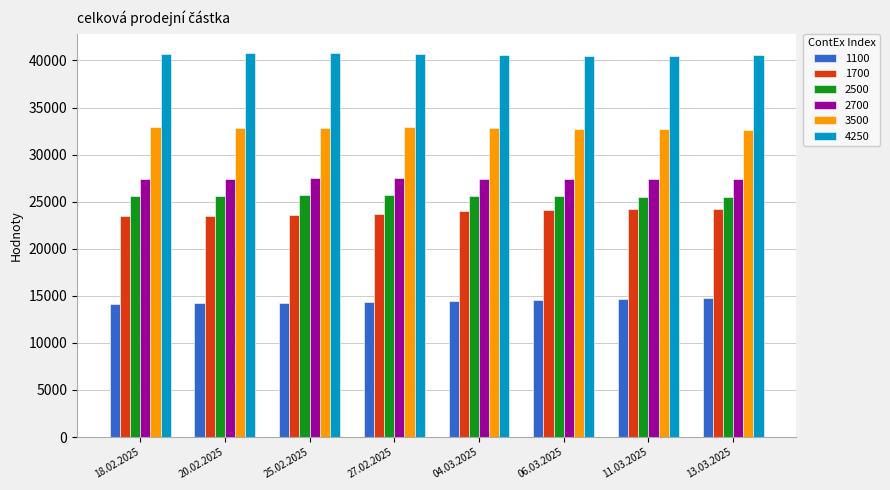

True or false: 1100 has a value of 5479 at 25.02.2025.

False